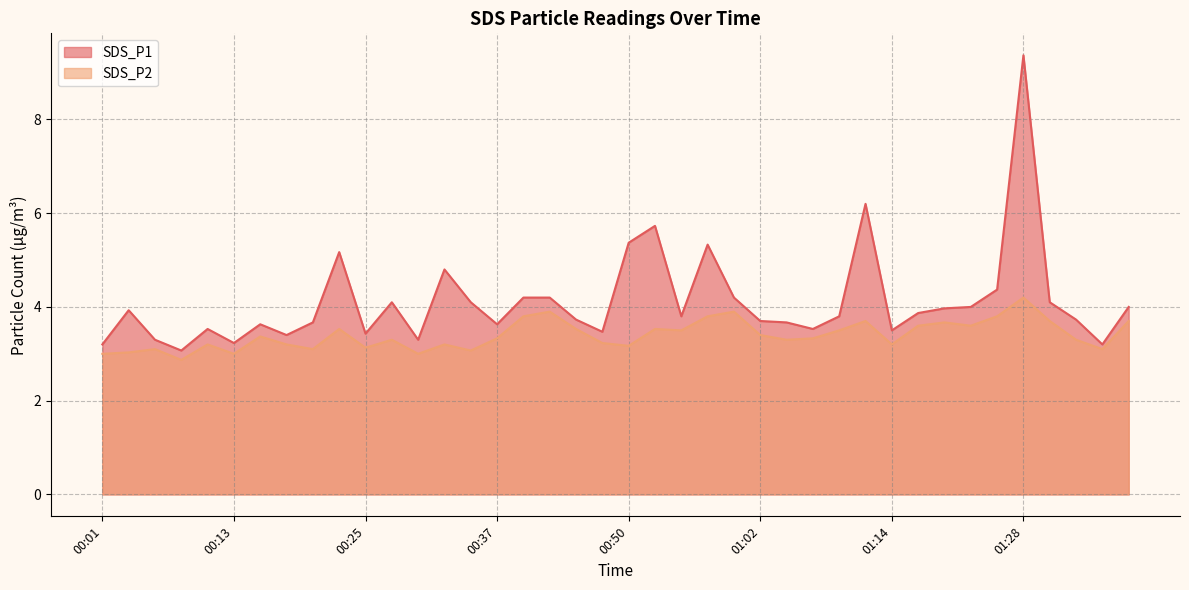

What is the value of the SDS_P1 point at the 32nd from the left?

3.9